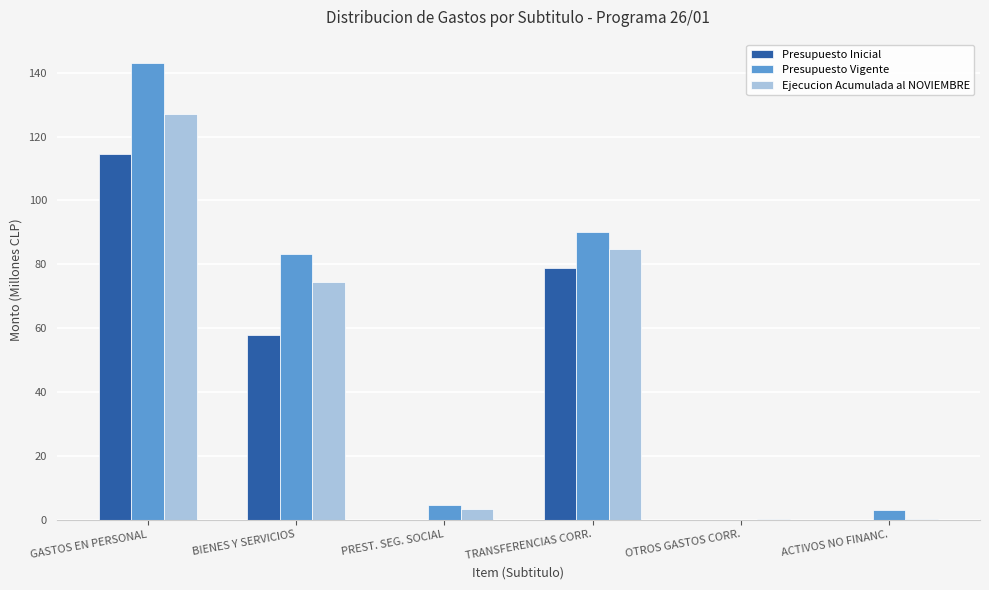

The Presupuesto Vigente series shows 38.0 at GASTOS EN PERSONAL. True or false?

False